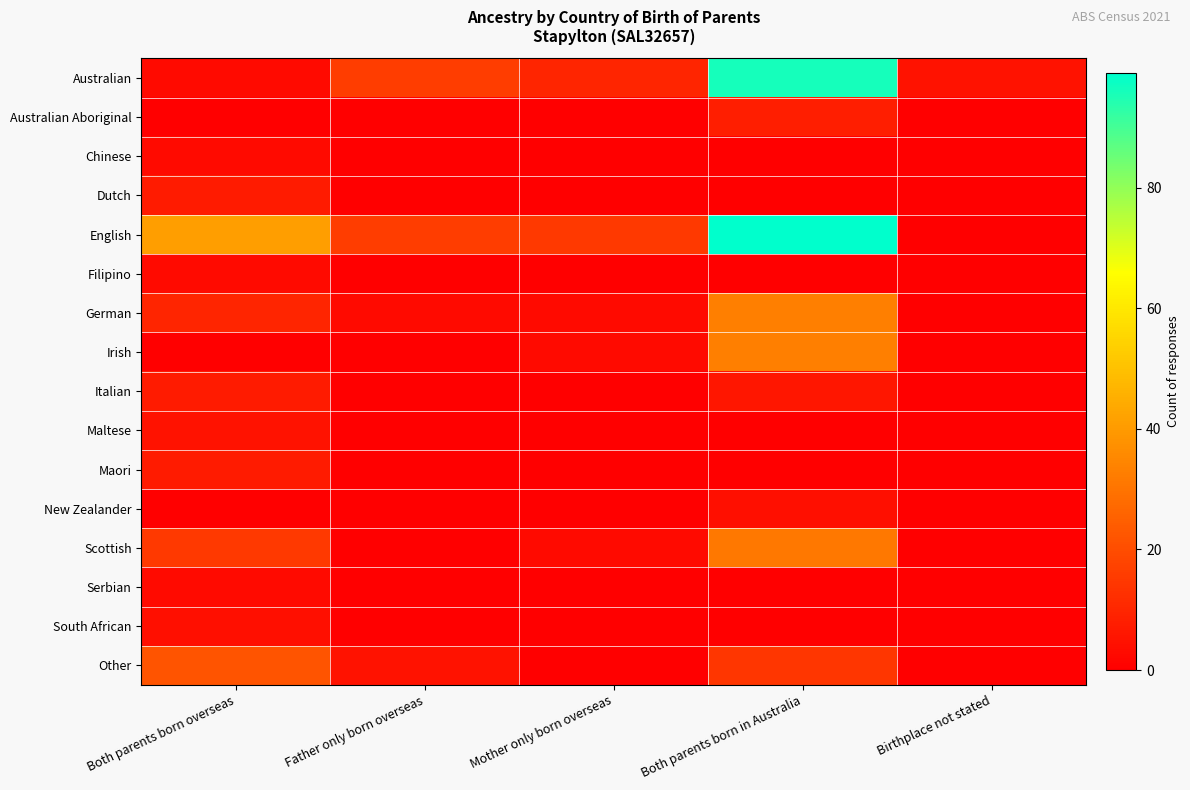

Reading left to right, transcribe all the data shown in this chart.

Australian: Both parents born overseas=3	Father only born overseas=16	Mother only born overseas=10	Both parents born in Australia=96	Birthplace not stated=5
Australian Aboriginal: Both parents born overseas=0	Father only born overseas=0	Mother only born overseas=0	Both parents born in Australia=8	Birthplace not stated=0
Chinese: Both parents born overseas=3	Father only born overseas=0	Mother only born overseas=0	Both parents born in Australia=0	Birthplace not stated=0
Dutch: Both parents born overseas=7	Father only born overseas=0	Mother only born overseas=0	Both parents born in Australia=0	Birthplace not stated=0
English: Both parents born overseas=41	Father only born overseas=16	Mother only born overseas=15	Both parents born in Australia=99	Birthplace not stated=0
Filipino: Both parents born overseas=3	Father only born overseas=0	Mother only born overseas=0	Both parents born in Australia=0	Birthplace not stated=0
German: Both parents born overseas=10	Father only born overseas=3	Mother only born overseas=3	Both parents born in Australia=33	Birthplace not stated=0
Irish: Both parents born overseas=0	Father only born overseas=0	Mother only born overseas=3	Both parents born in Australia=33	Birthplace not stated=0
Italian: Both parents born overseas=7	Father only born overseas=0	Mother only born overseas=0	Both parents born in Australia=6	Birthplace not stated=0
Maltese: Both parents born overseas=5	Father only born overseas=0	Mother only born overseas=0	Both parents born in Australia=0	Birthplace not stated=0
Maori: Both parents born overseas=7	Father only born overseas=0	Mother only born overseas=0	Both parents born in Australia=0	Birthplace not stated=0
New Zealander: Both parents born overseas=0	Father only born overseas=0	Mother only born overseas=0	Both parents born in Australia=4	Birthplace not stated=0
Scottish: Both parents born overseas=15	Father only born overseas=0	Mother only born overseas=3	Both parents born in Australia=31	Birthplace not stated=0
Serbian: Both parents born overseas=3	Father only born overseas=0	Mother only born overseas=0	Both parents born in Australia=0	Birthplace not stated=0
South African: Both parents born overseas=4	Father only born overseas=0	Mother only born overseas=0	Both parents born in Australia=0	Birthplace not stated=0
Other: Both parents born overseas=22	Father only born overseas=5	Mother only born overseas=0	Both parents born in Australia=14	Birthplace not stated=0